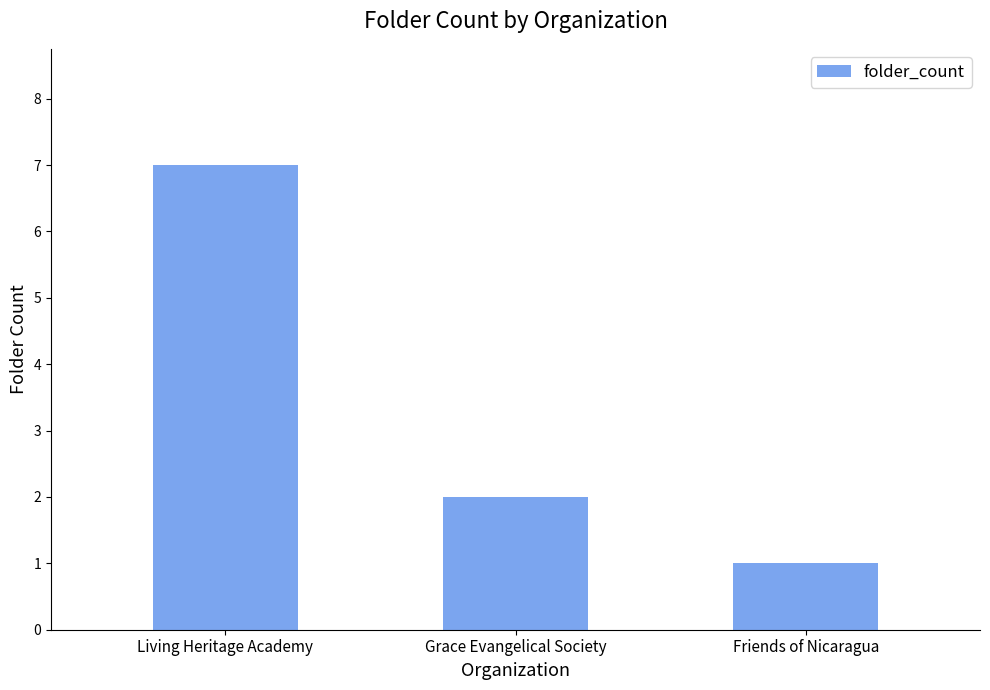

How many series are shown in this chart?

1